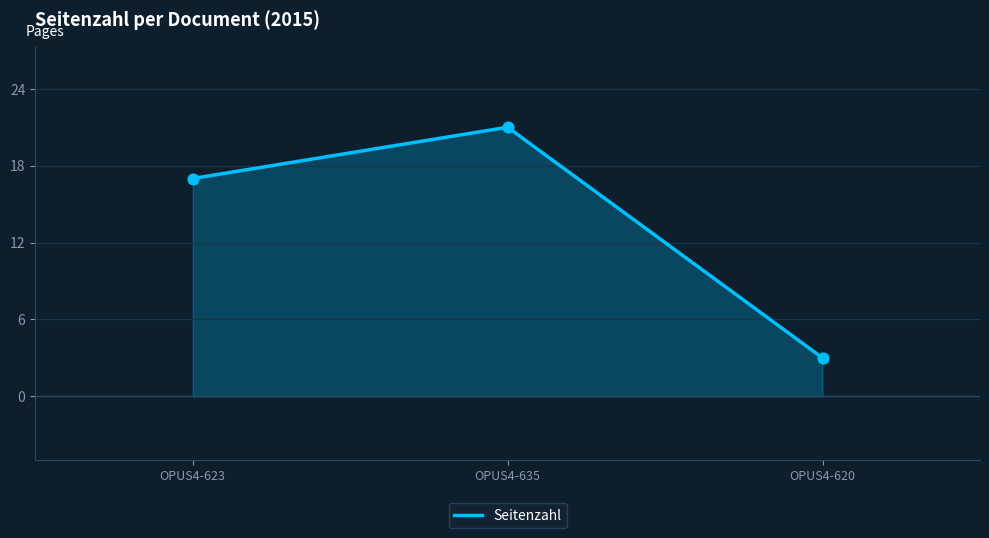

What is the ratio of the value at OPUS4-635 to the value at OPUS4-620?

7.0